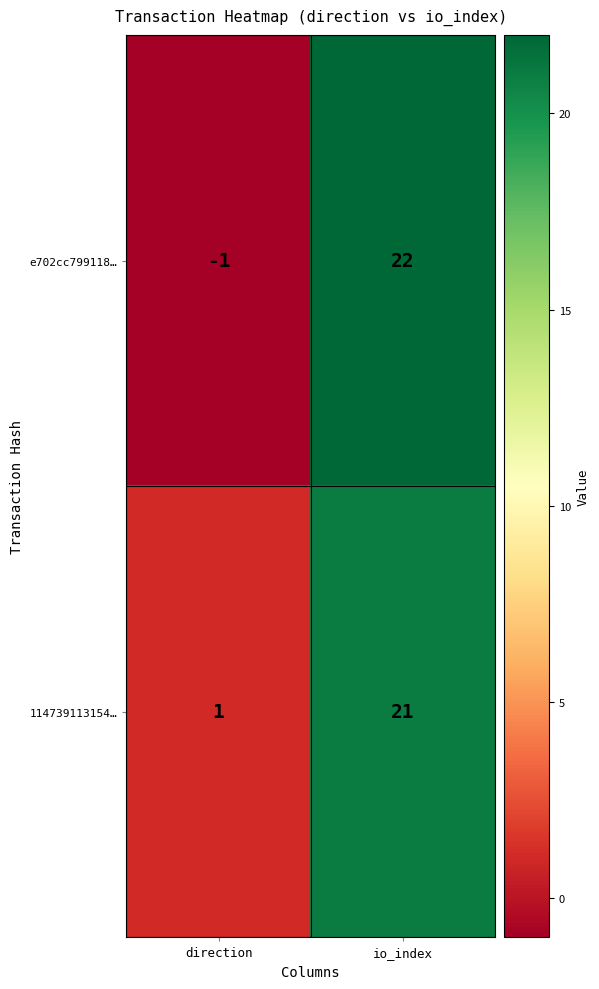

Count the number of categories in the chart.

2